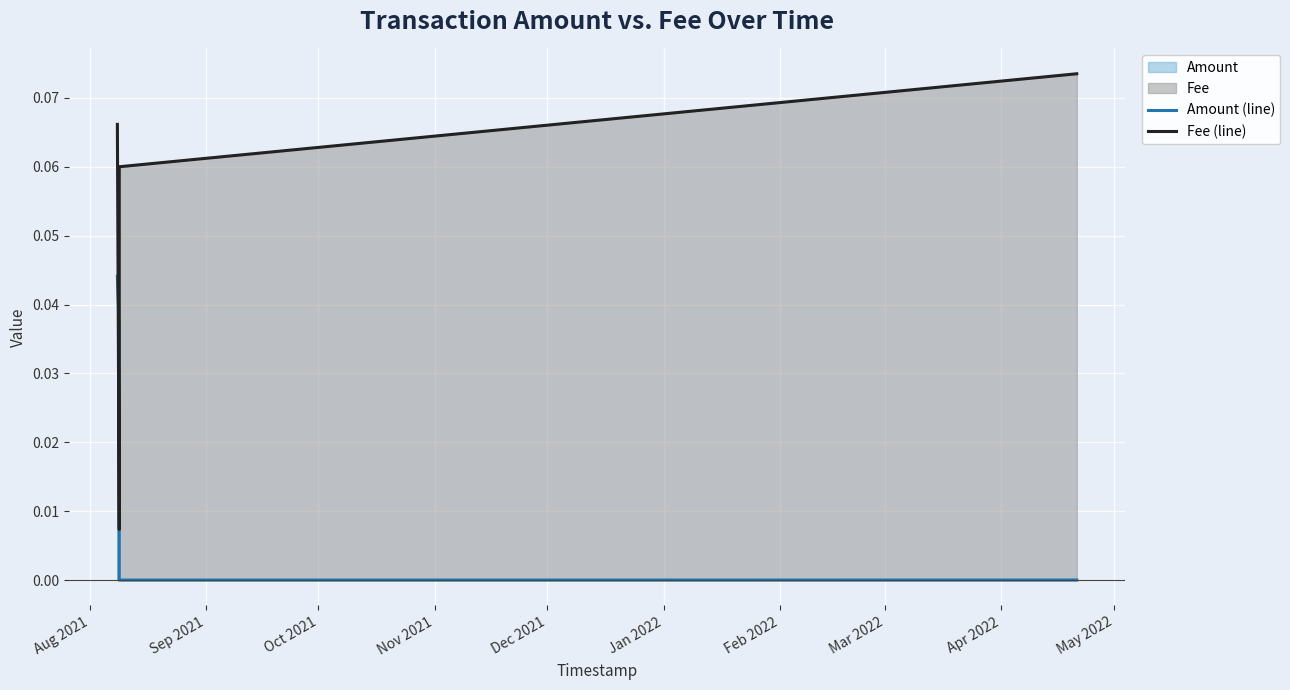

What is the maximum value for Fee (line)?

0.1